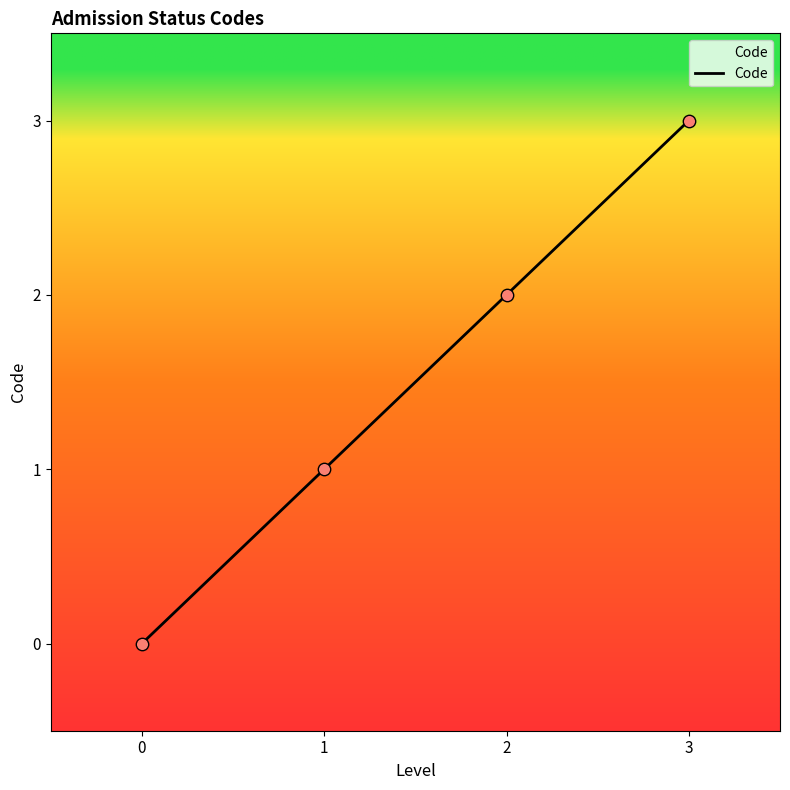

What is the ratio of the value at 2 to the value at 3?

0.7